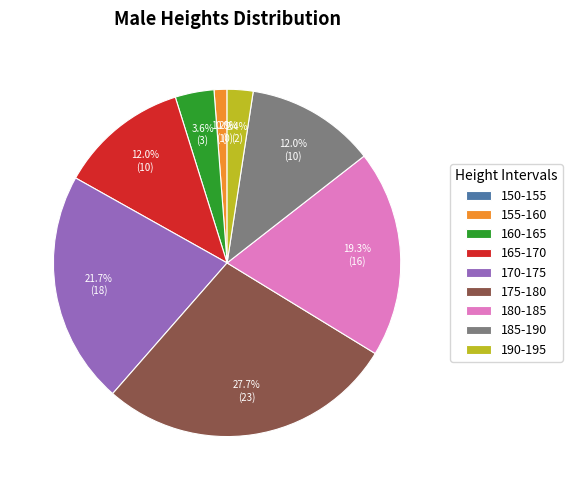

What is the change in value from 150-155 to 160-165?

+3